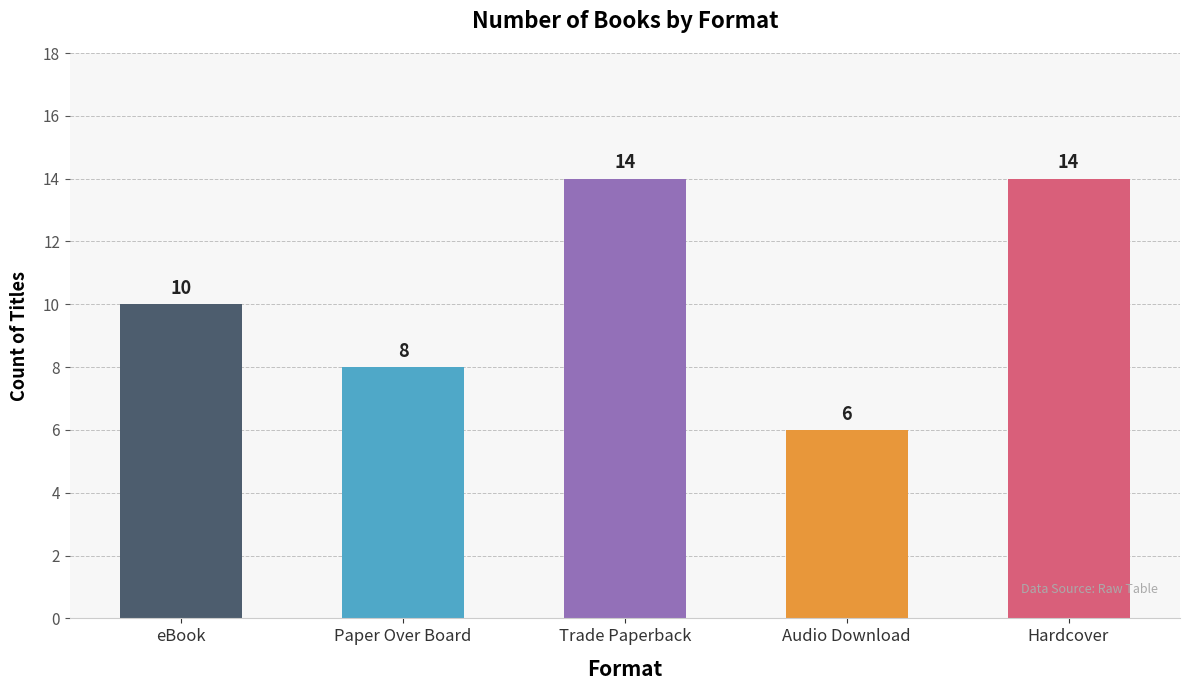

Reading left to right, what are all the values shown in this chart?

eBook=10	Paper Over Board=8	Trade Paperback=14	Audio Download=6	Hardcover=14